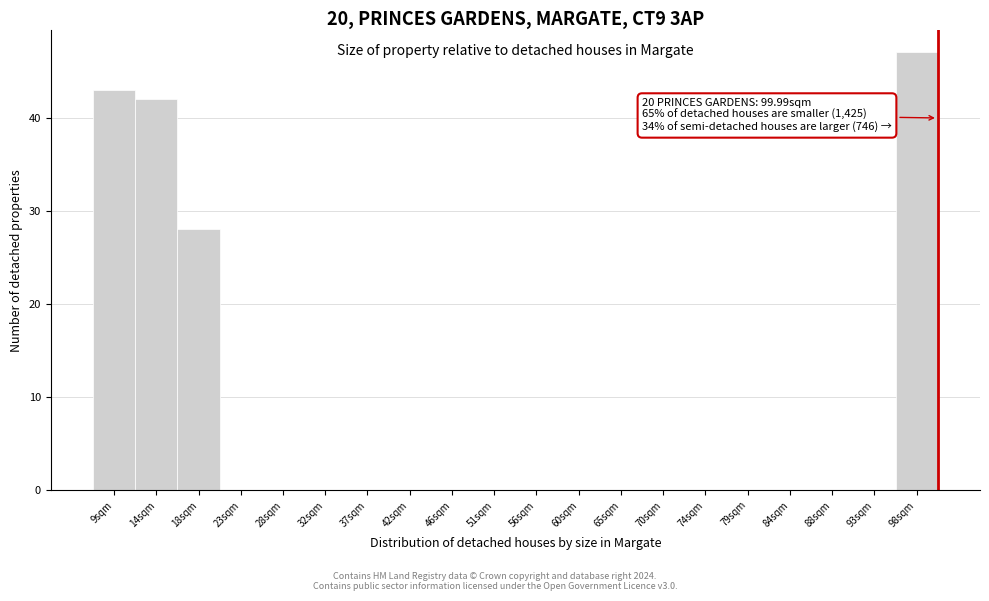

Which range on the x-axis has the tallest bar?

95.5 to 100.0